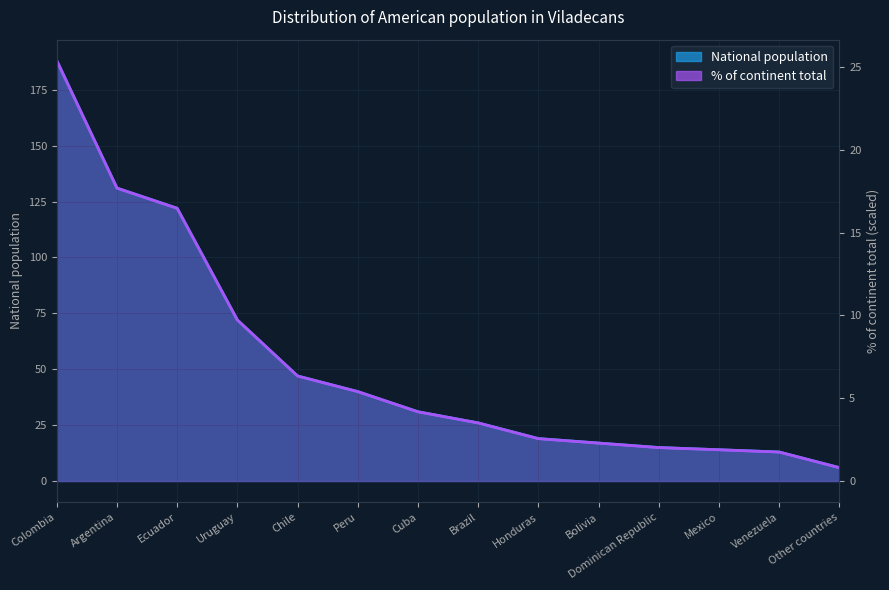

What is the label of the 13th point from the left?

Venezuela